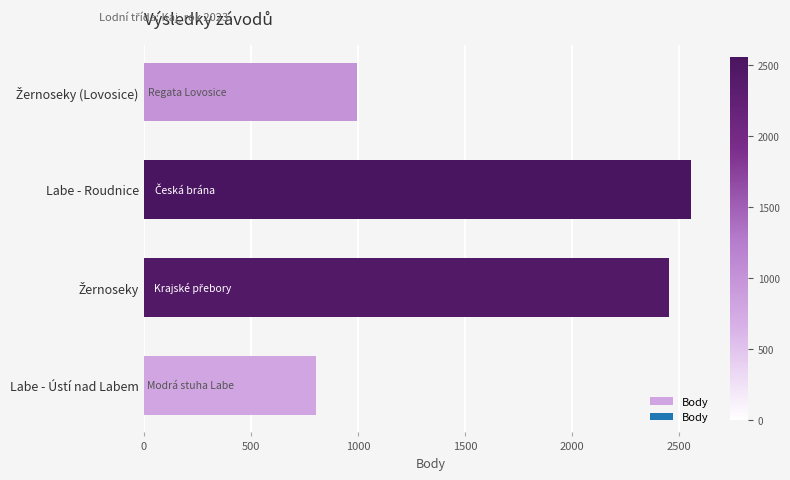

Is it true that the value at Labe - Ústí nad Labem is 804?

True